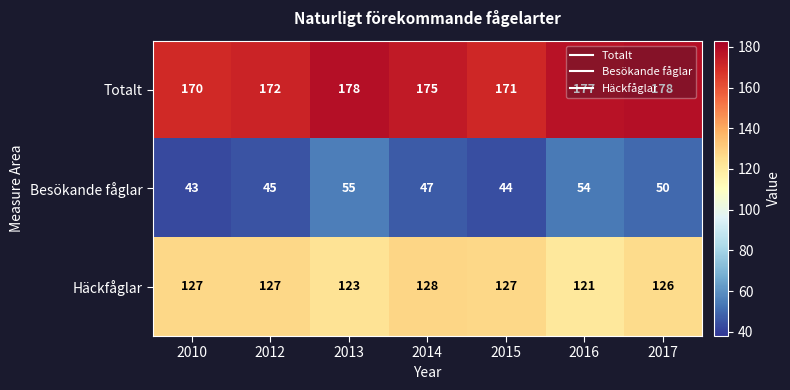

What is the greatest value displayed?

178